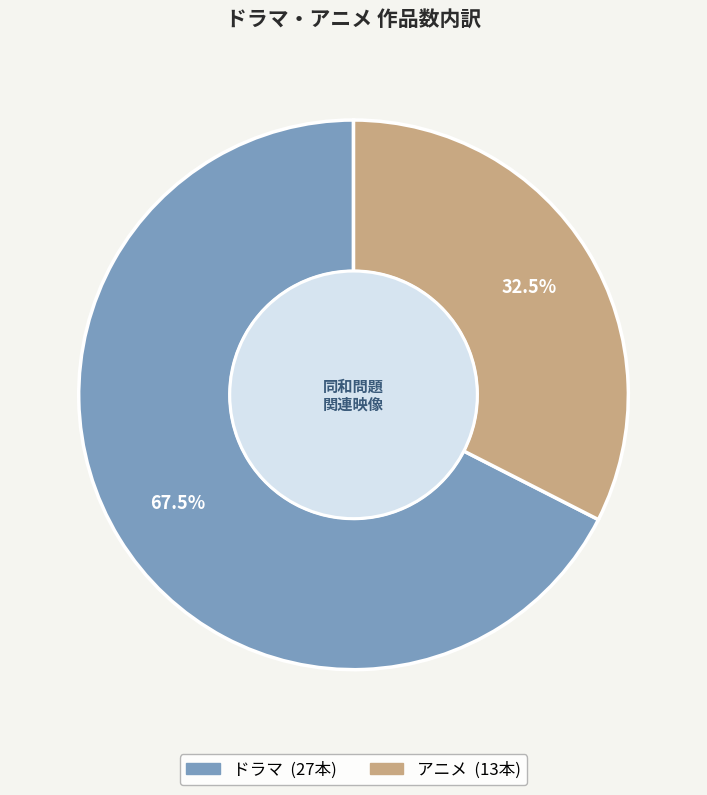

Does アニメ represent more than half of the total?

No